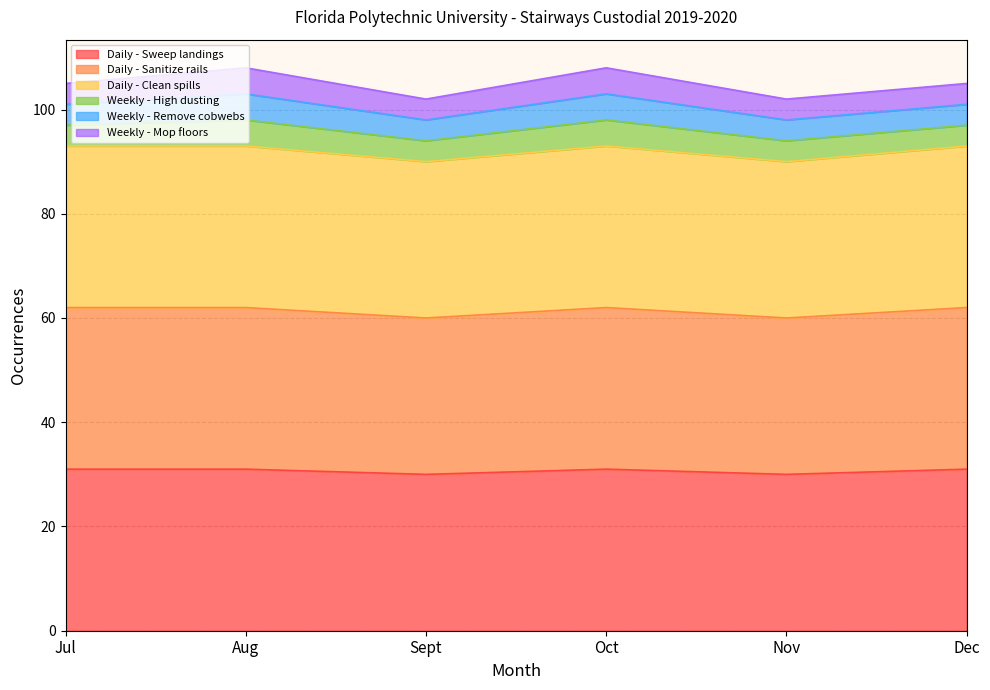

Which series changed the most between Nov and Dec?

Daily - Clean spills